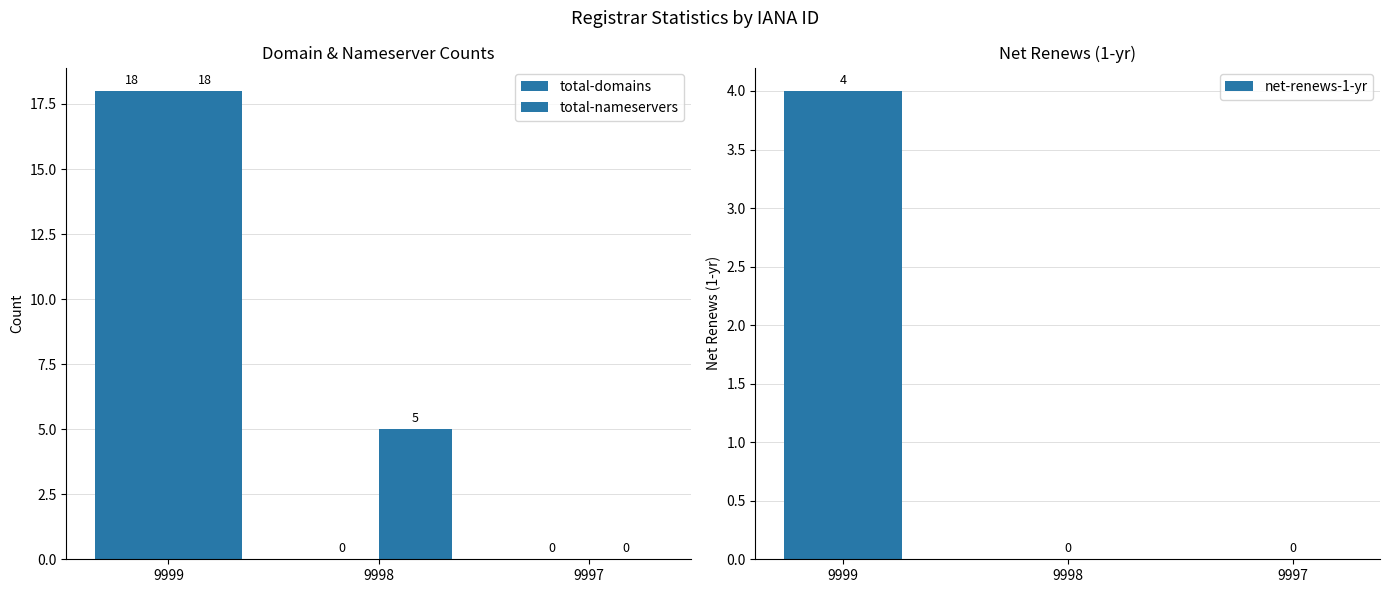

What is the difference between the total-domains values at 9997 and 9999?

18